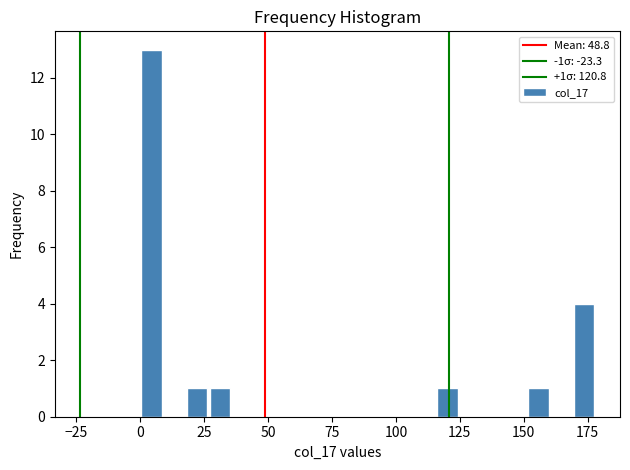

Around what value on the x-axis is the tallest bar? Give the approximate position of its centre, as read against the axis.

5